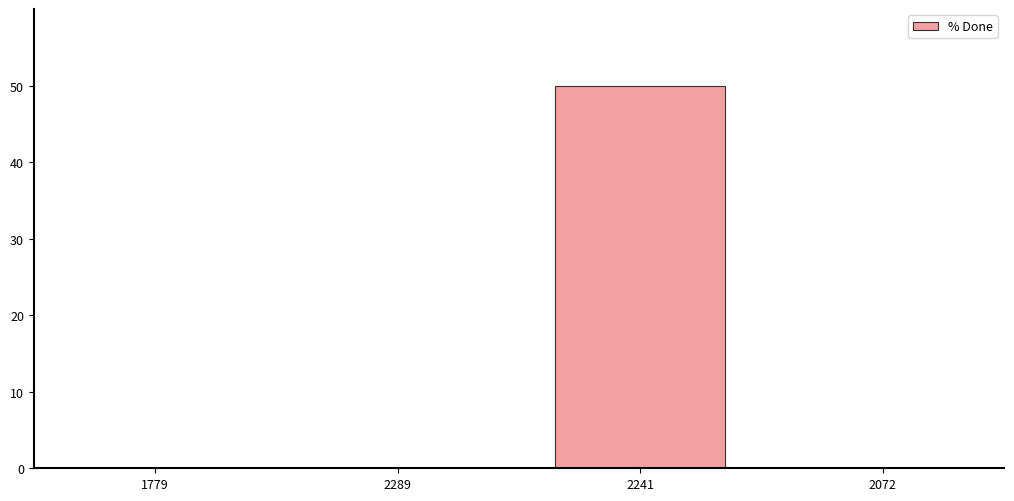

Between 2289 and 2241, which is larger?

2241